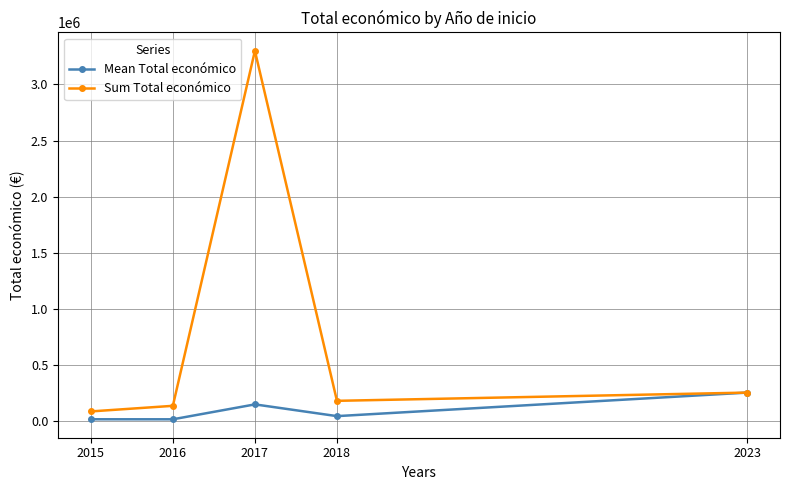

At which label is Mean Total económico closest to 136065?

2017